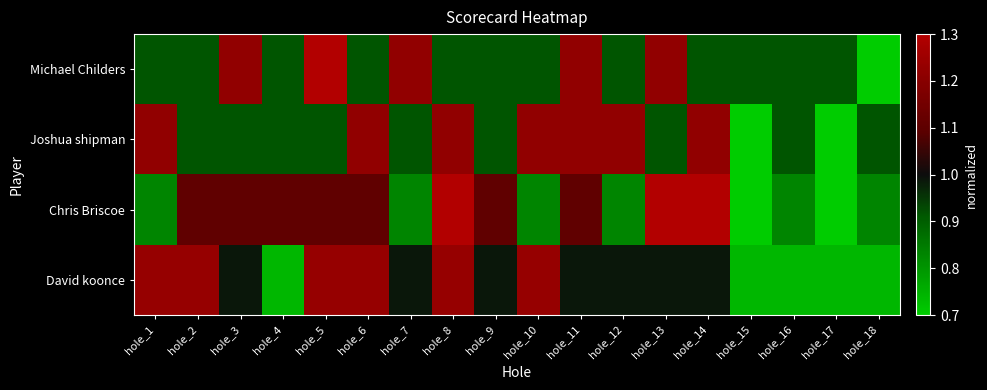

What is the difference between the highest and lowest values at hole_17?

0.4